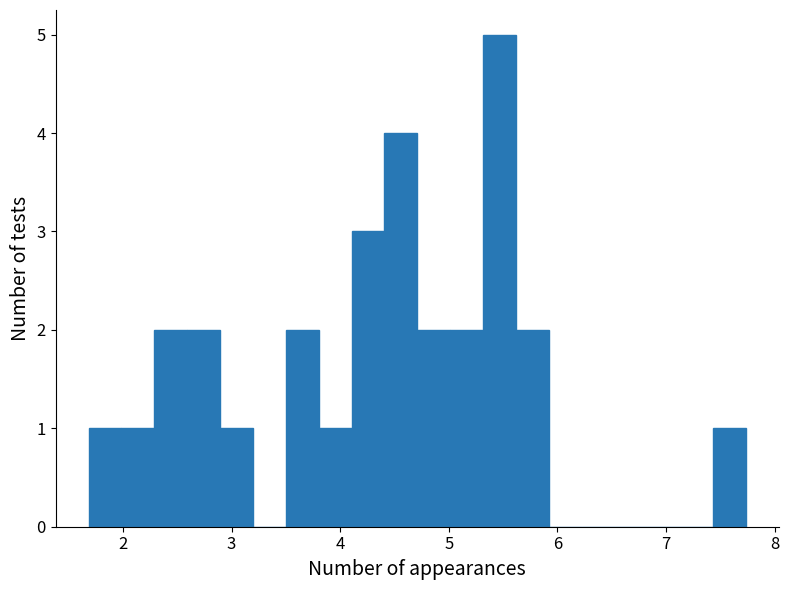

Read against the x-axis, roughly where is the centre of the tallest bar?

5.5